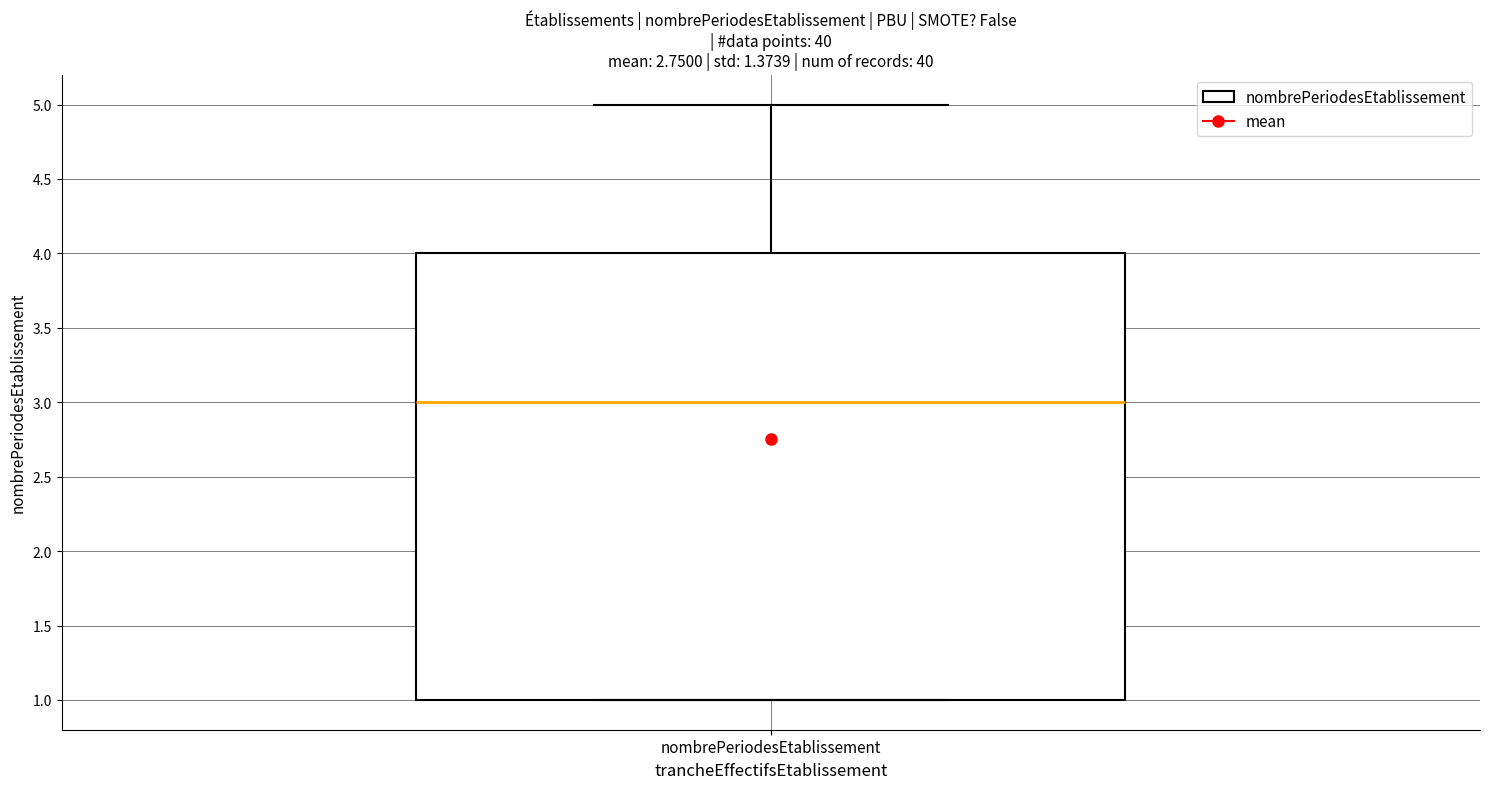

Where does the upper whisker of the box for nombrePeriodesEtablissement end on the y-axis? The values are not printed on the chart, so give them approximately, as read against the axis.

5